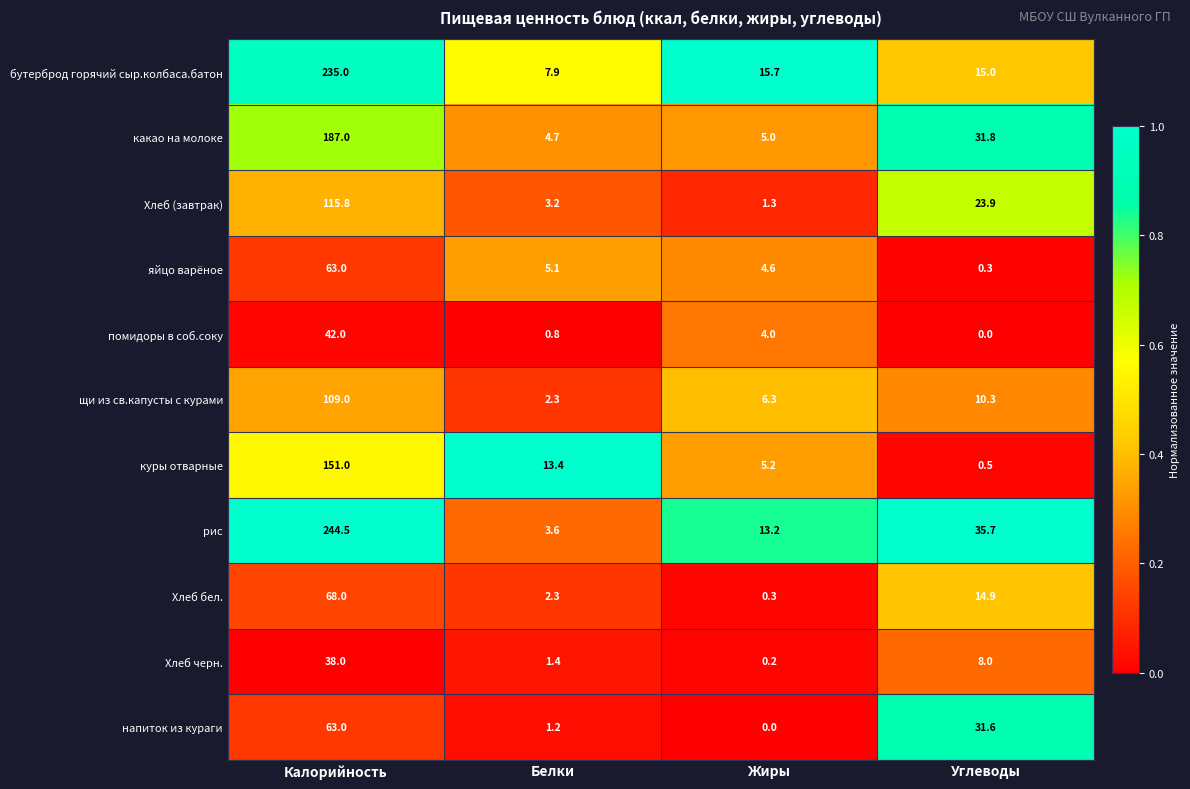

What is the difference between the maximum and minimum values in the помидоры в соб.соку series?

42.0